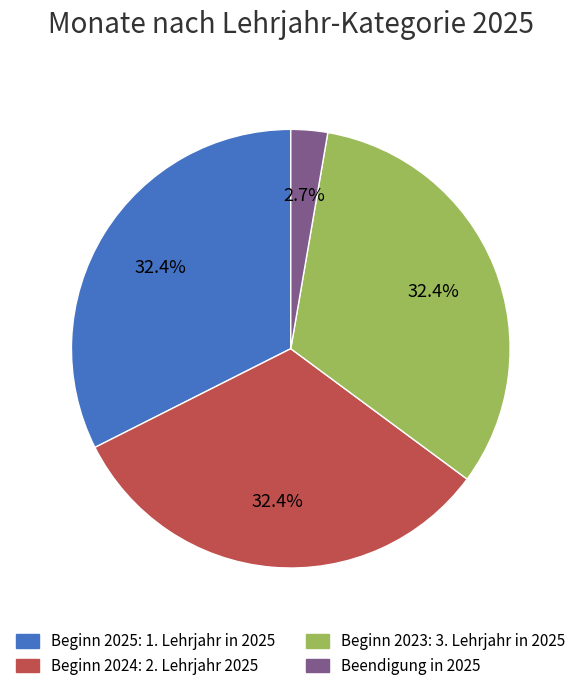

Does any single category account for the majority?

No